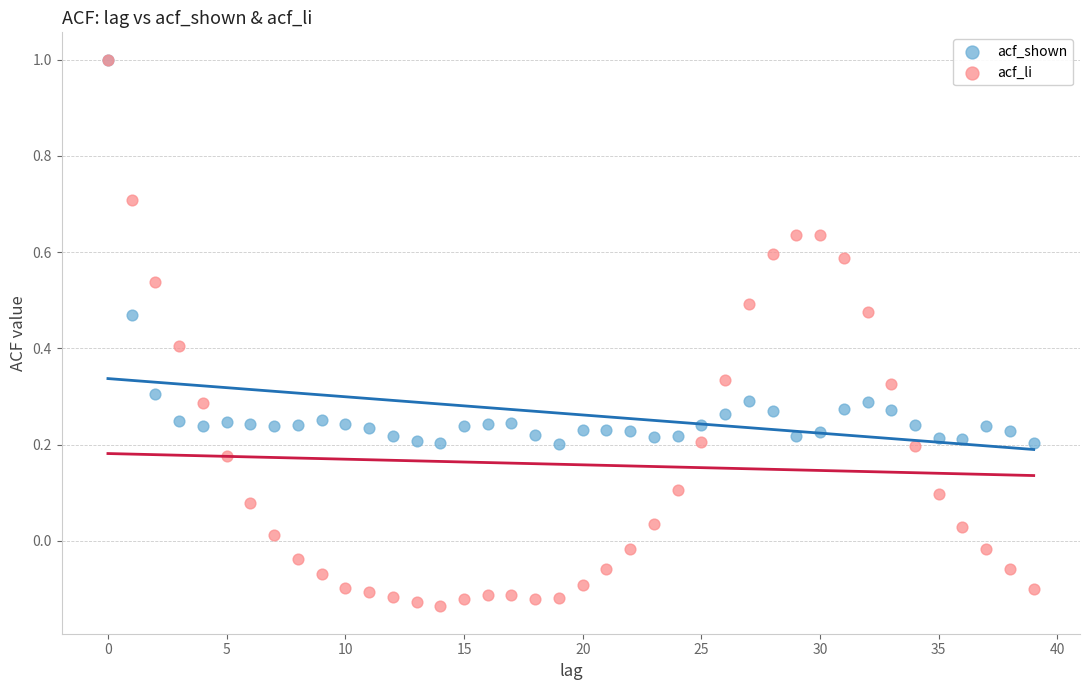

What are all the series names shown in the legend?

acf_shown, acf_li